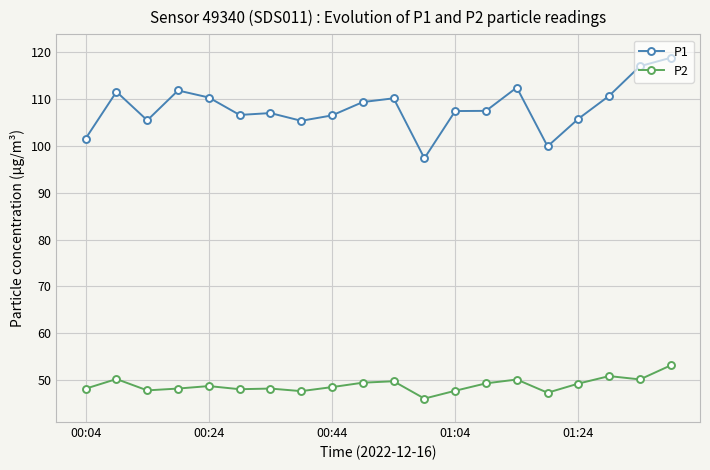

What is the minimum value for P2?

46.1